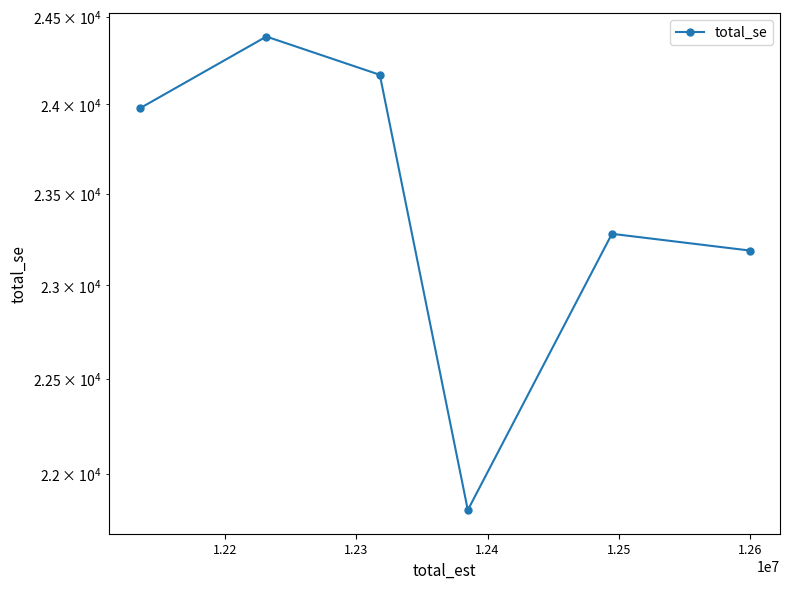

What is the maximum value shown in the chart?

24386.9